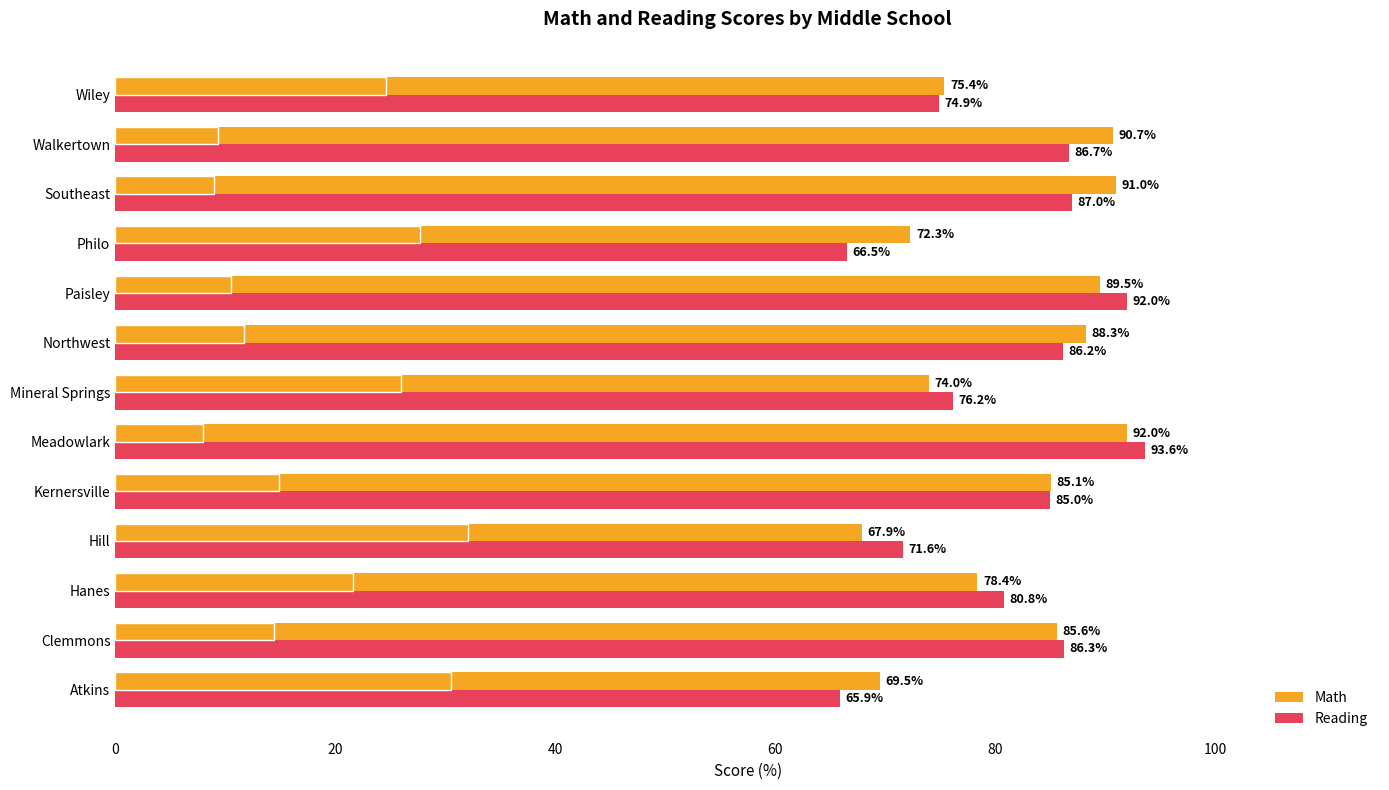

How many values in the Math series are below 85?

6